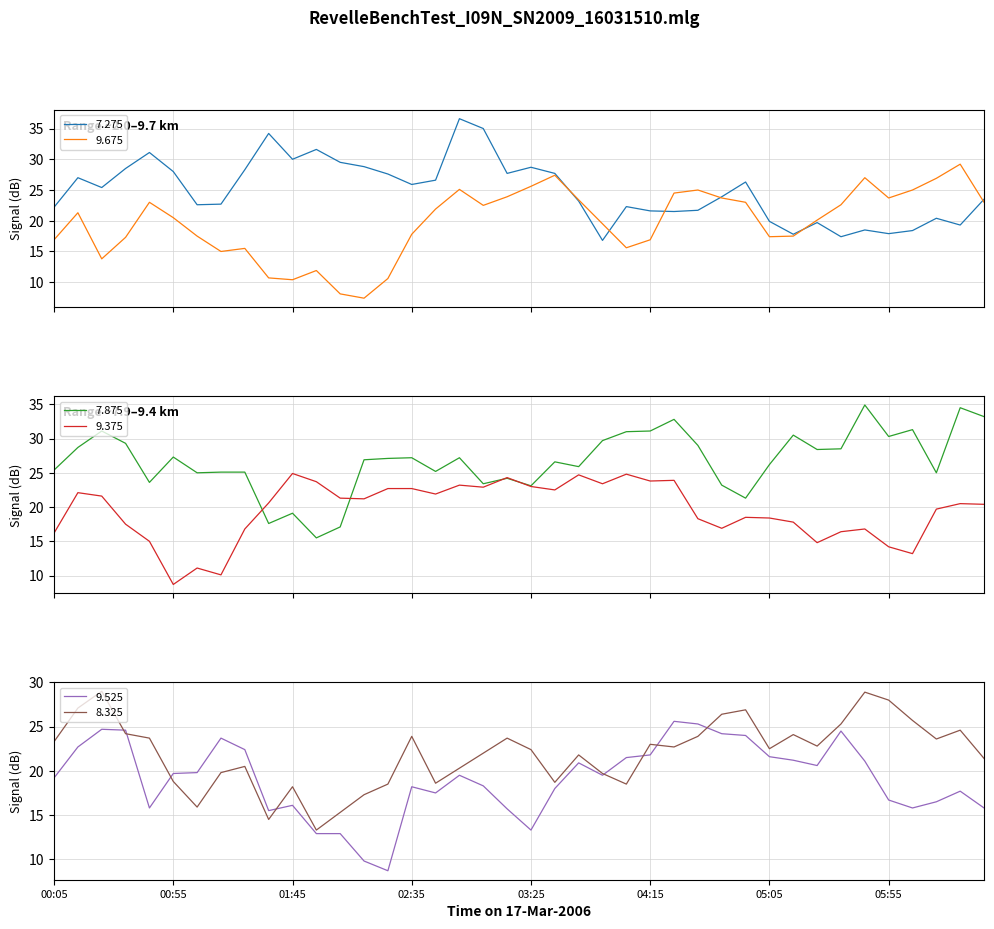

At which category is the sum across all series the highest?

2006/03/17 02:55